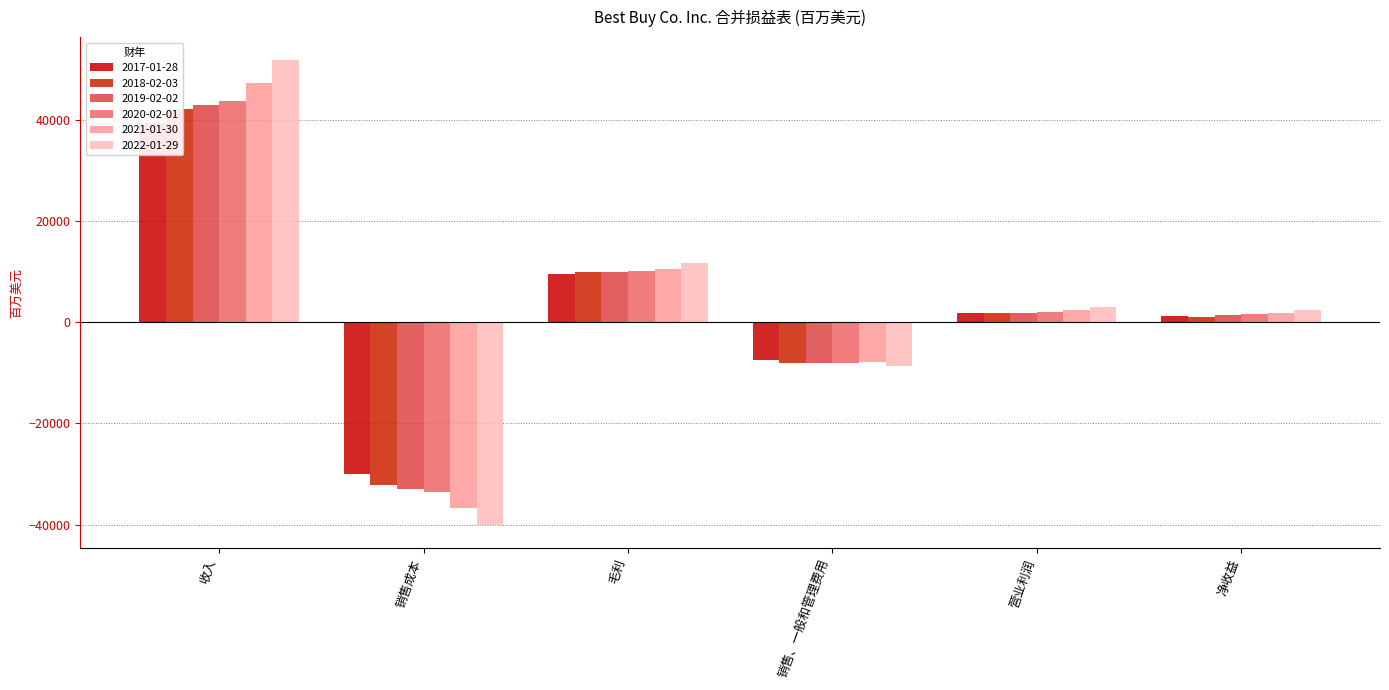

Is it true that 2019-02-02 equals 9961 at 毛利?

True